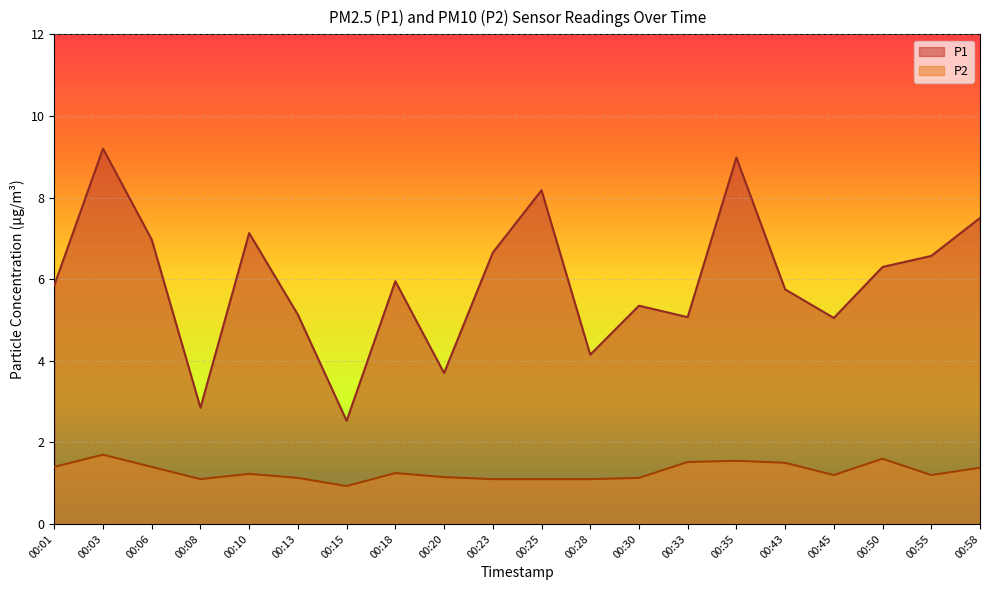

Rank the series by their average value, from highest to lowest.

P1, P2